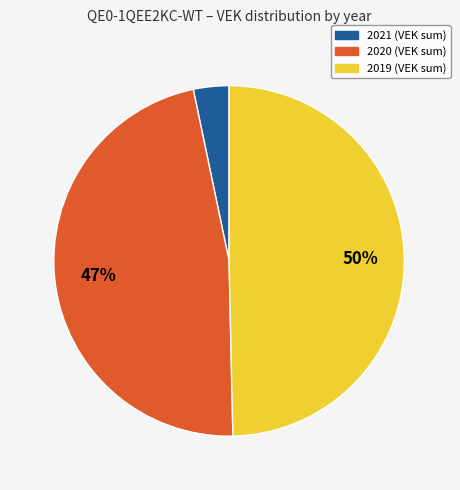

Combined, do 2019 (VEK sum) and 2020 (VEK sum) account for over 50%?

Yes